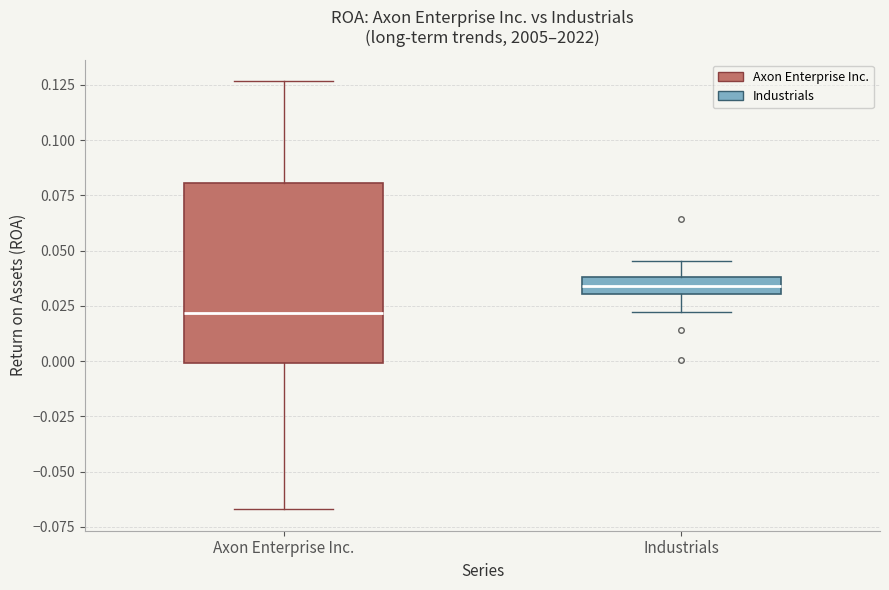

Reading left to right, read every box against the y-axis: the position of its median line, the range the box covers, and the ends of its whiskers. The values are not printed on the chart, so give them approximately, as read against the axis.

Axon Enterprise Inc.: median 0.020, box 0.000 to 0.080, whiskers -0.065 to 0.125
Industrials: median 0.035, box 0.030 to 0.040, whiskers 0.020 to 0.045